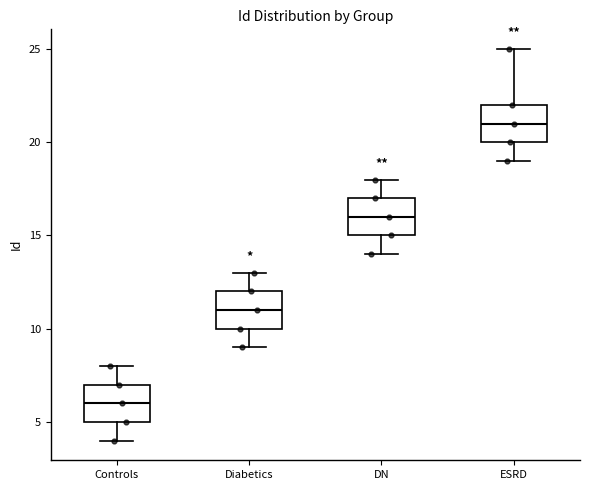

Which box has the highest median line?

ESRD